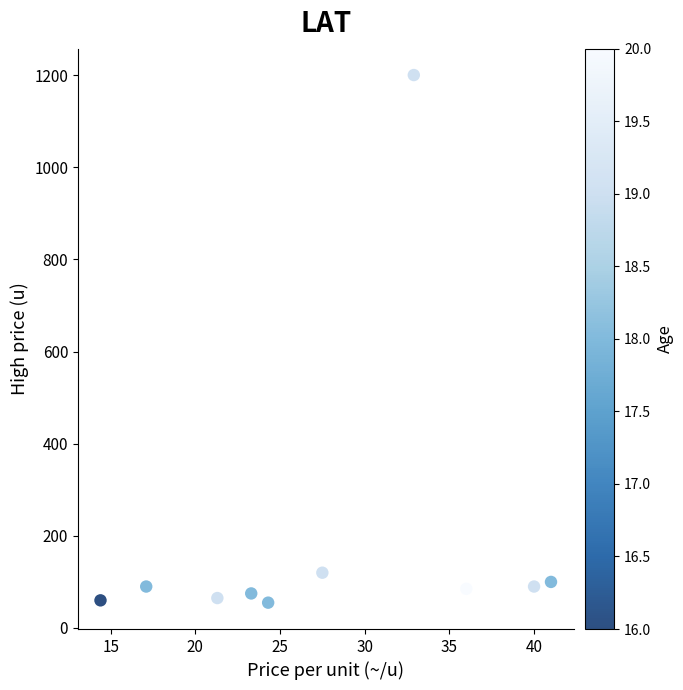

What is the range of Y values (max minus min)?

1145